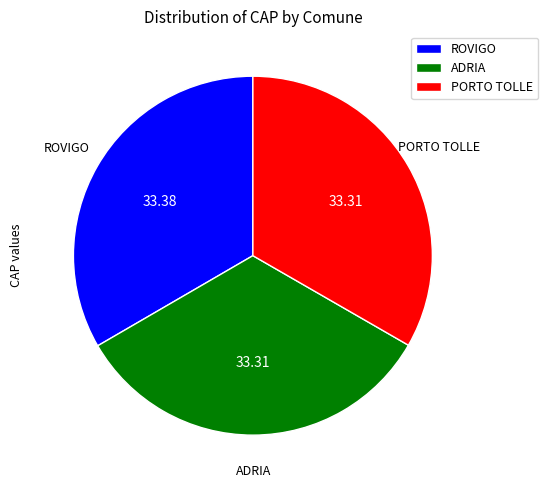

What is the ratio of the value at ROVIGO to the value at PORTO TOLLE?

1.0